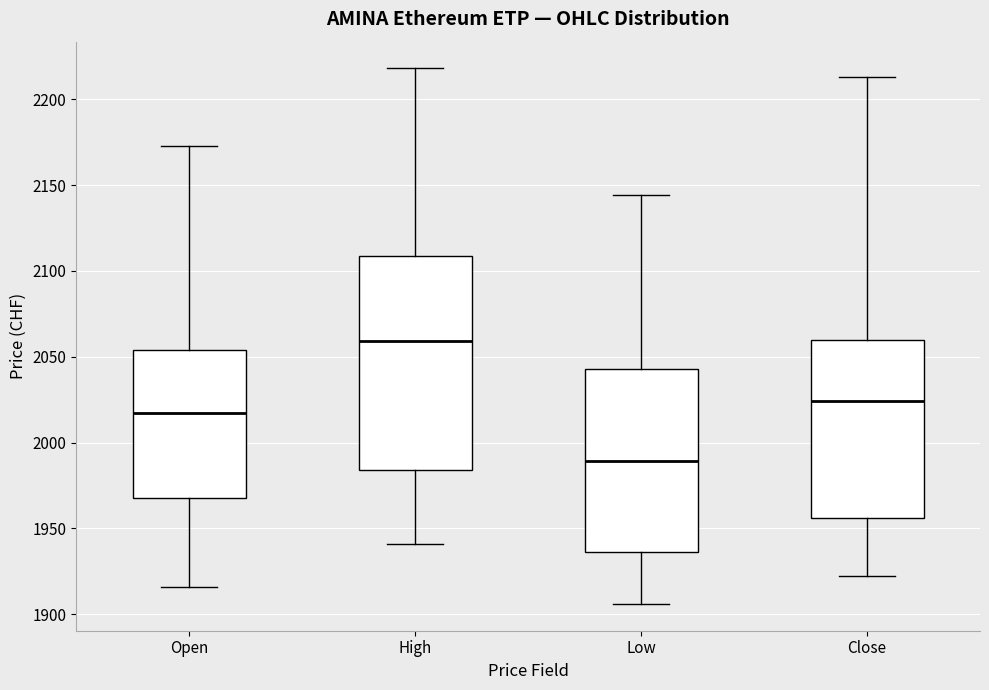

Reading left to right, read every box against the y-axis: the position of its median line, the range the box covers, and the ends of its whiskers. The values are not printed on the chart, so give them approximately, as read against the axis.

Open: median 2015, box 1970 to 2055, whiskers 1915 to 2175
High: median 2060, box 1985 to 2110, whiskers 1940 to 2220
Low: median 1990, box 1935 to 2045, whiskers 1905 to 2145
Close: median 2025, box 1955 to 2060, whiskers 1920 to 2215